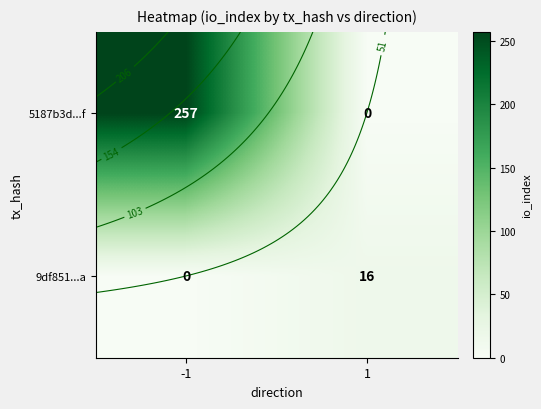

Which series changed the most between -1 and 1?

5187b3d...f